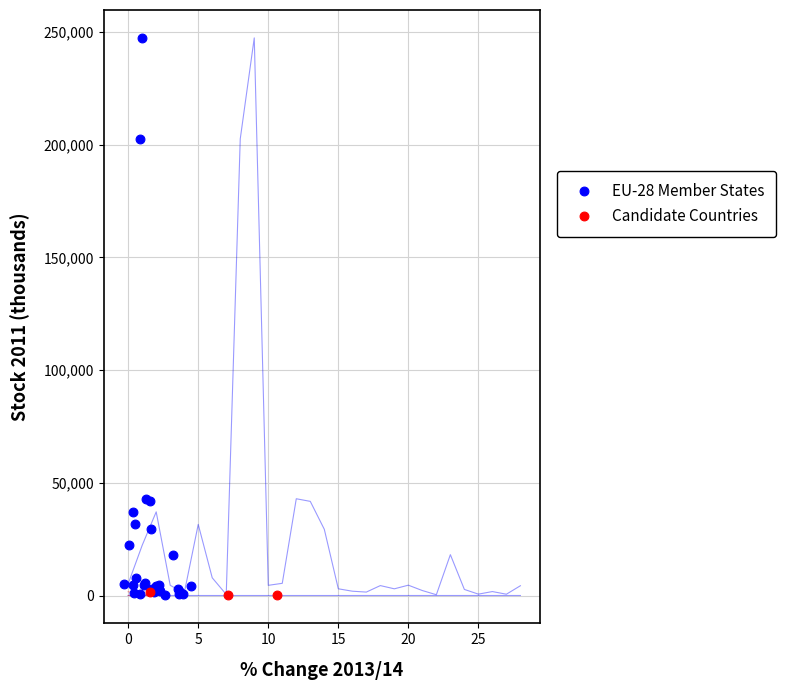

Which series has the largest Y range (max minus min)?

EU-28 Member States